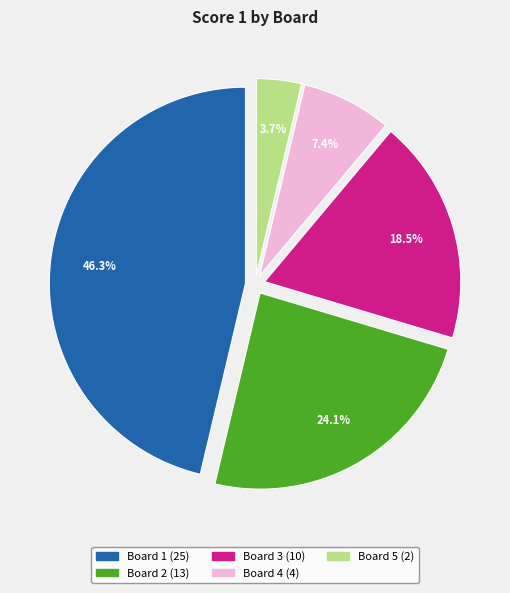

How many segments does this pie chart have?

5